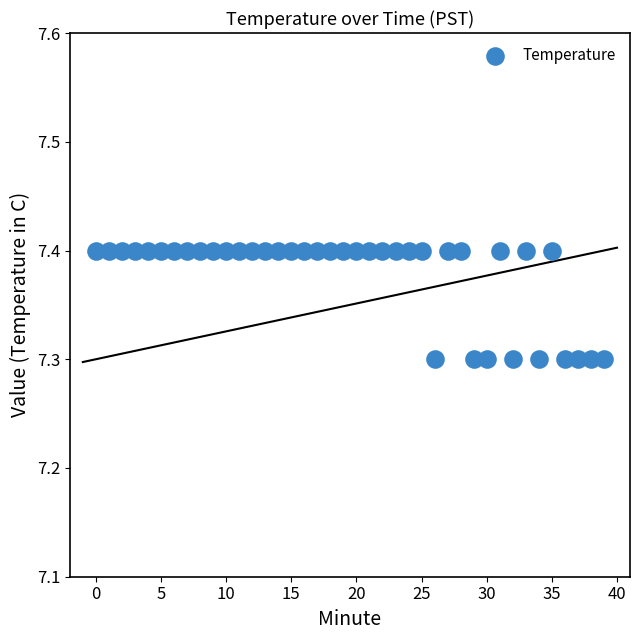

How many points are shown in the scatter plot?

40